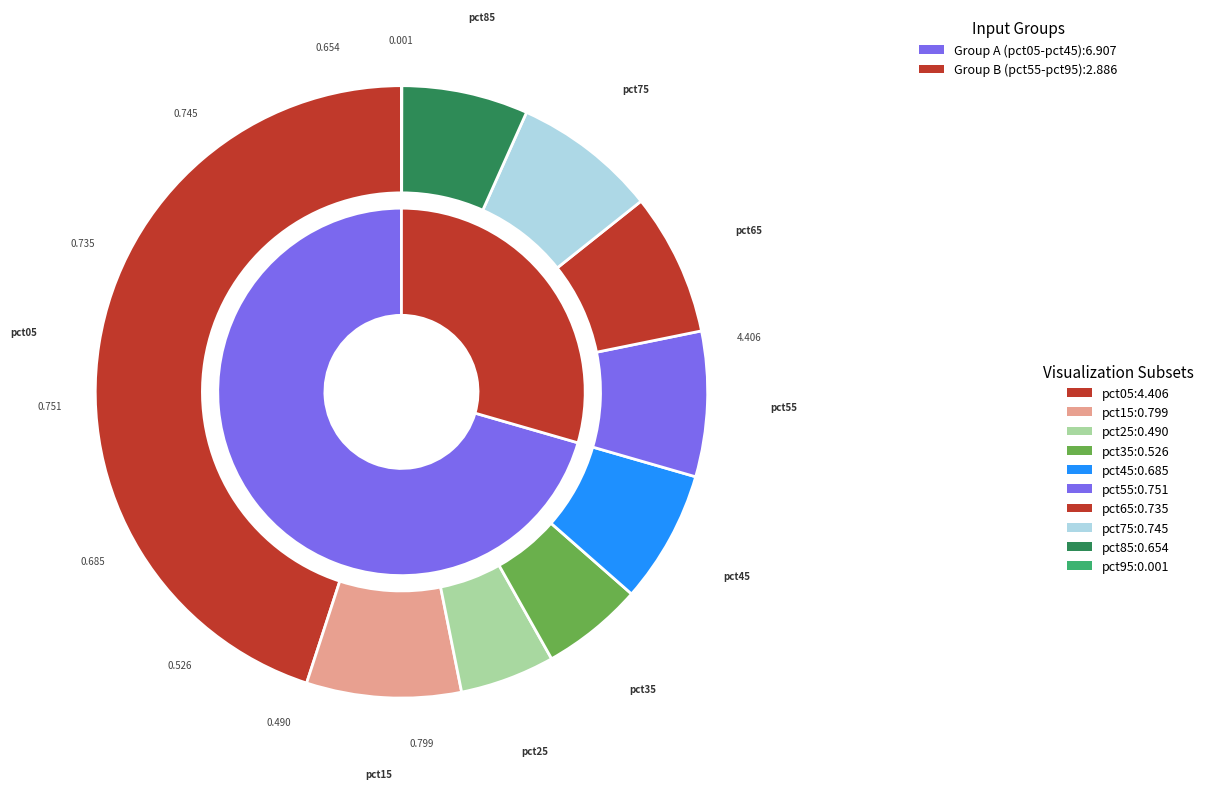

How many slices are in this pie chart?

10